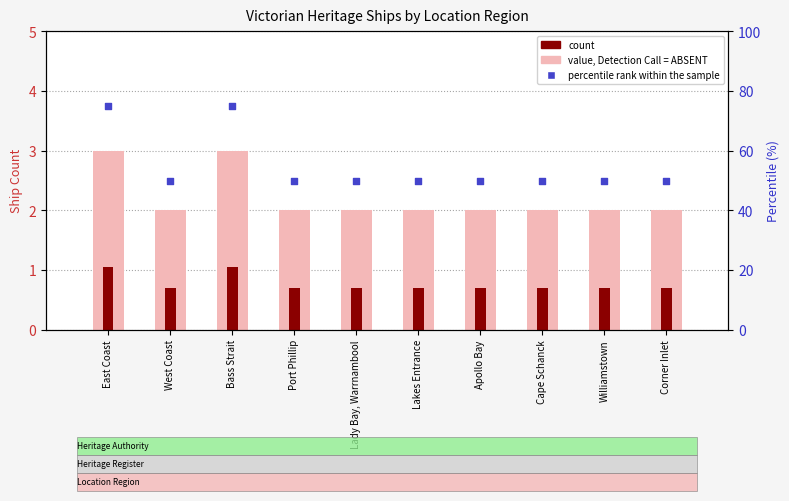

At how many categories does at least one series exceed 11?

10